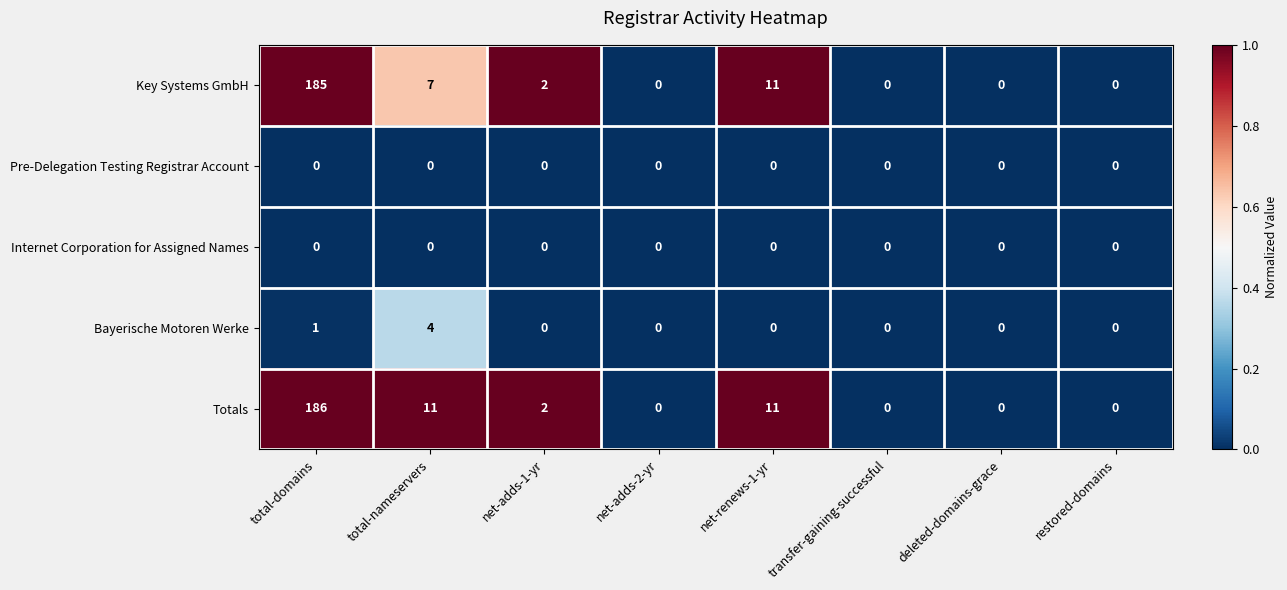

What value does the Bayerische Motoren Werke series have at total-nameservers?

4